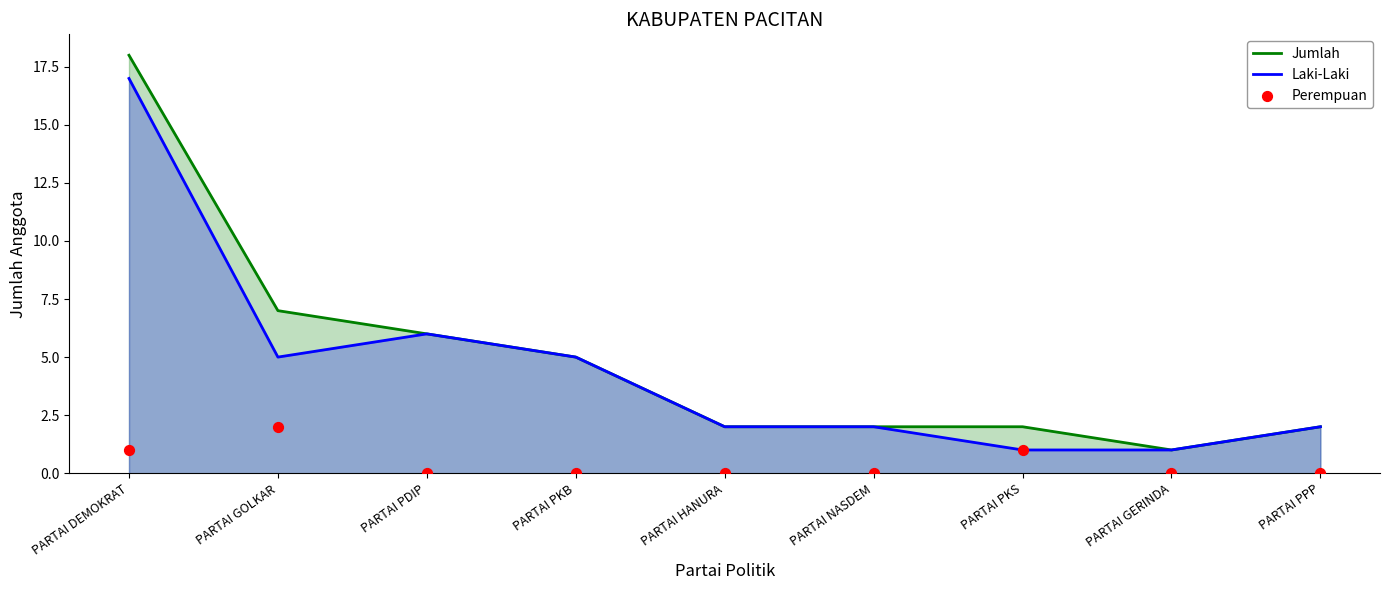

What is the total value across all series at PARTAI PDIP?

12